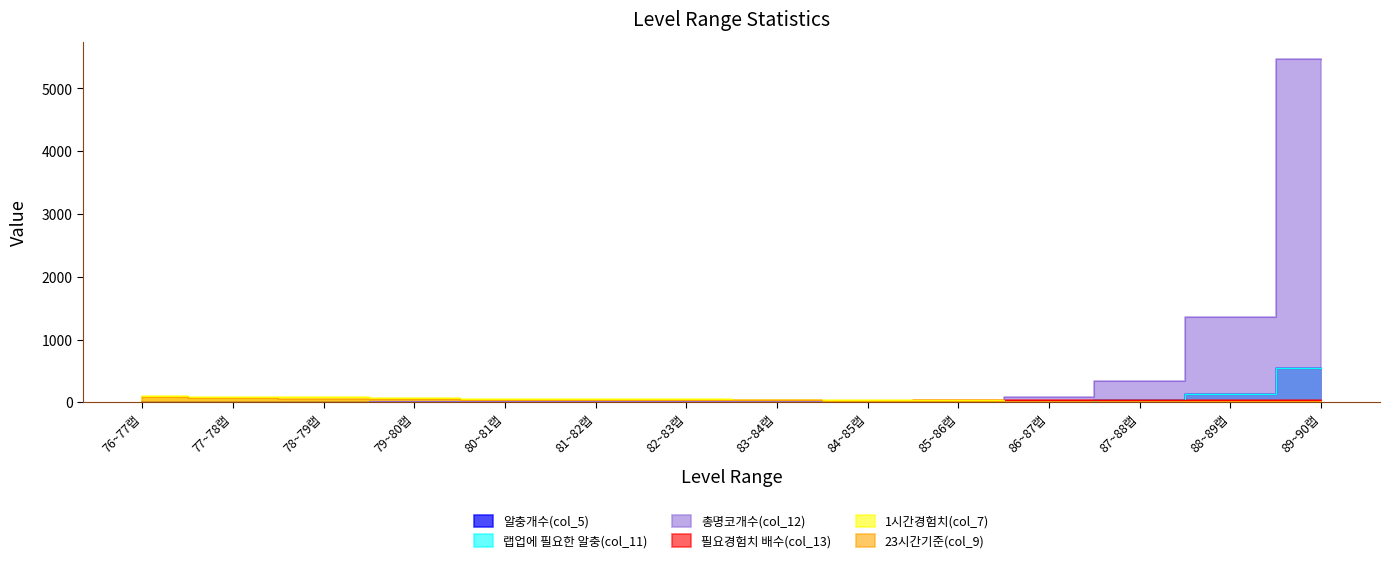

Rank the series by their maximum value, from highest to lowest.

총명코개수(col_12), 알충개수(col_5), 랩업에 필요한 알충(col_11), 1시간경험치(col_7), 23시간기준(col_9), 필요경험치 배수(col_13)